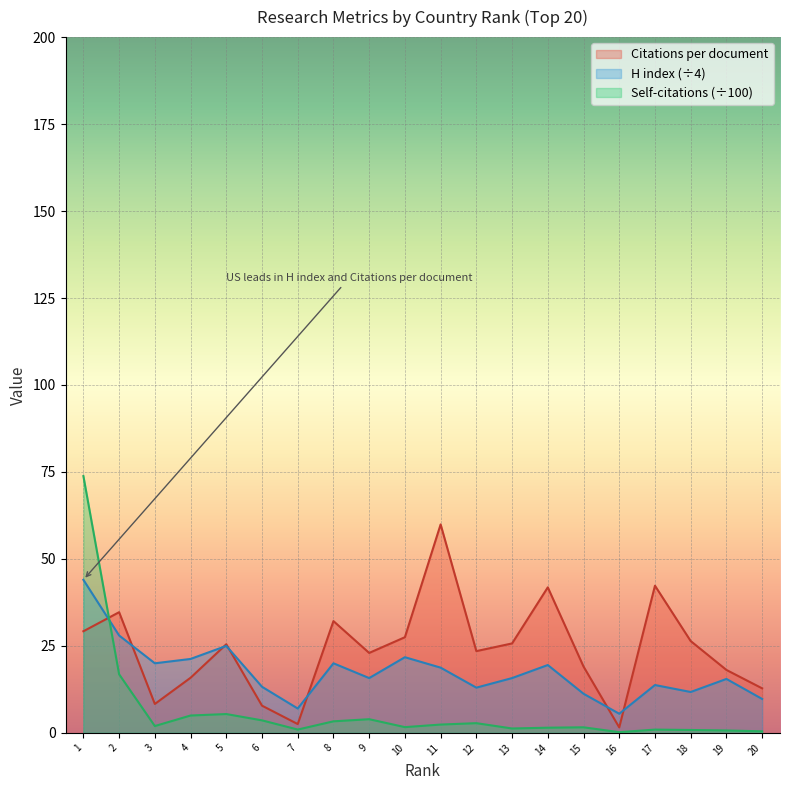

At which label does Citations per document reach its peak?

11